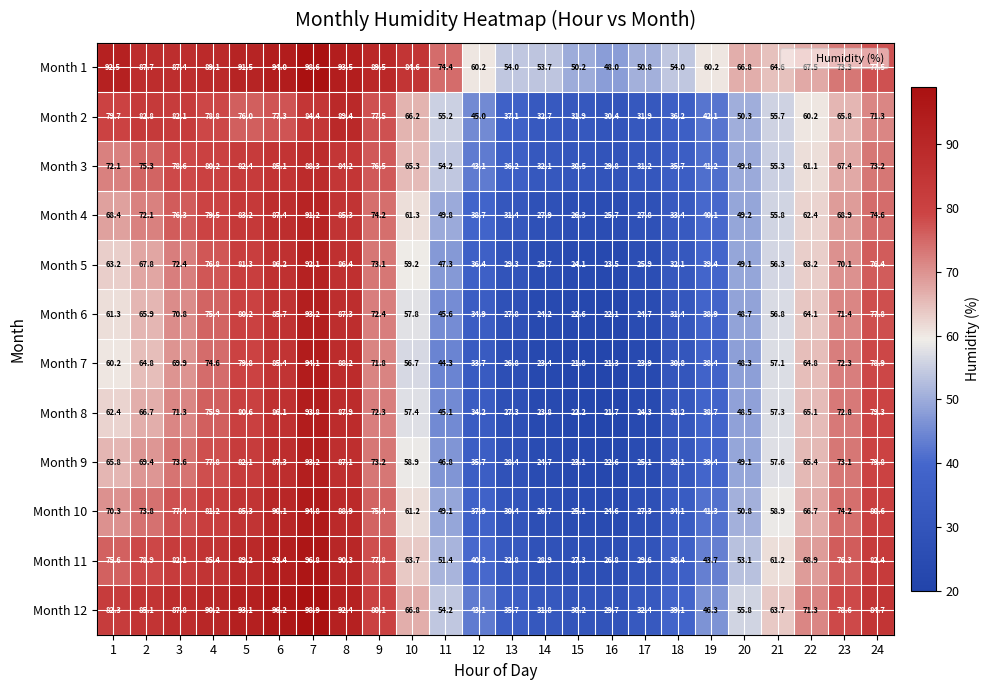

What is the approximate value of Month 4 at 6?

87.4